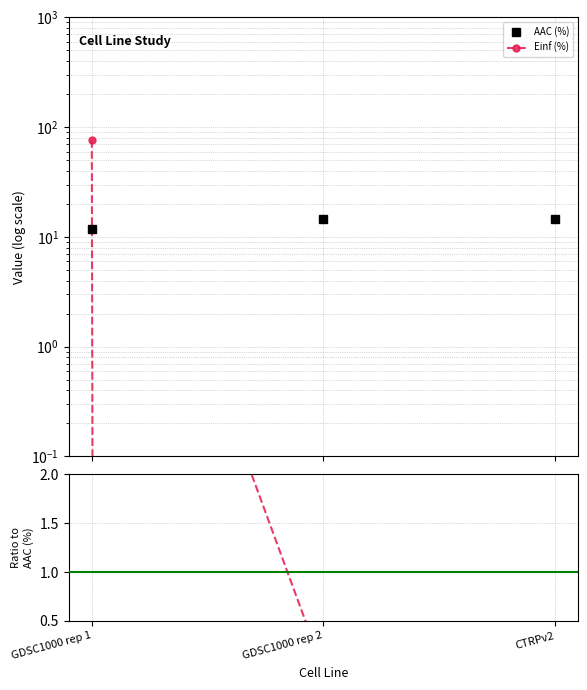

Between GDSC1000 rep 2 and CTRPv2, which is larger?

GDSC1000 rep 2